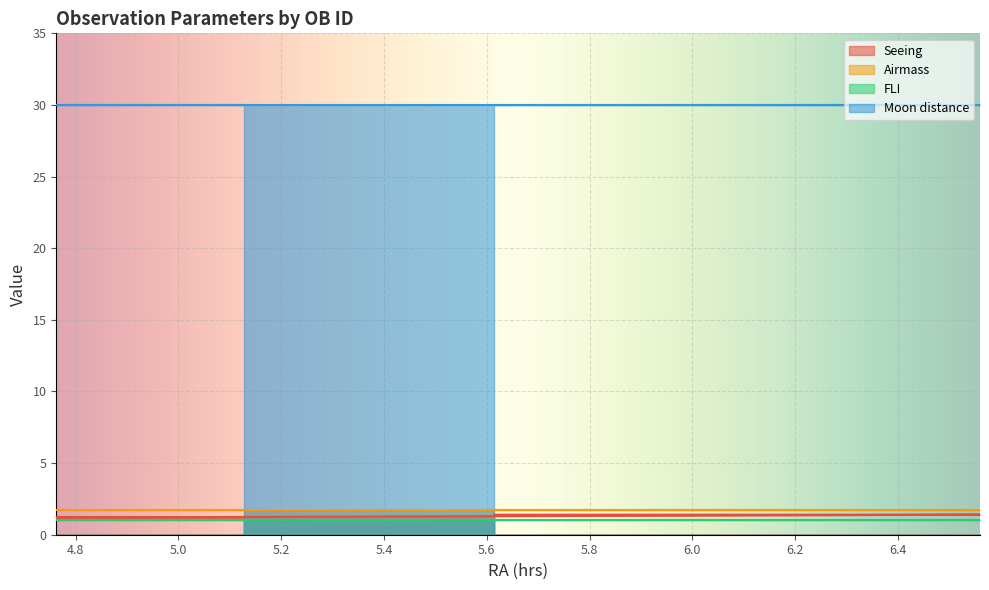

The Seeing series shows 0.7 at 1145564. True or false?

False